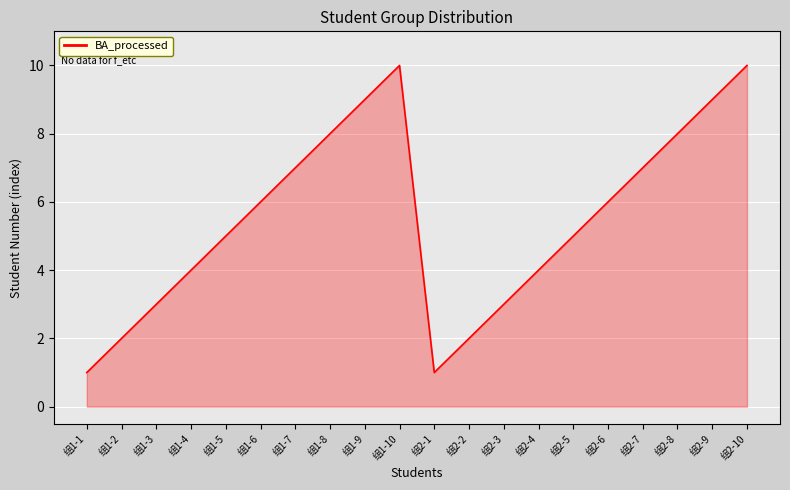

Is it true that the value at 组2-5 is 5?

True